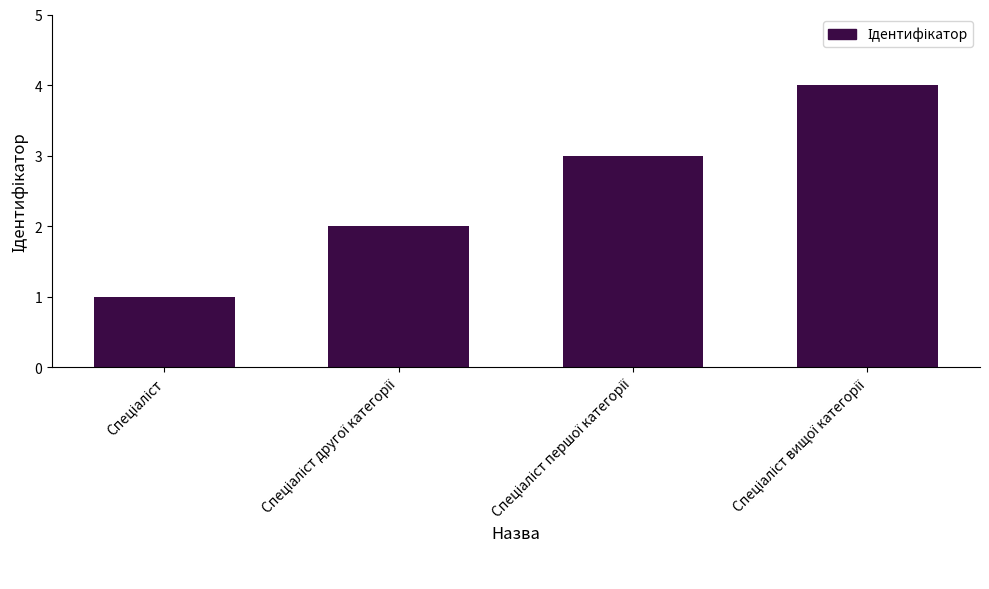

What is the difference between the maximum and minimum values?

3